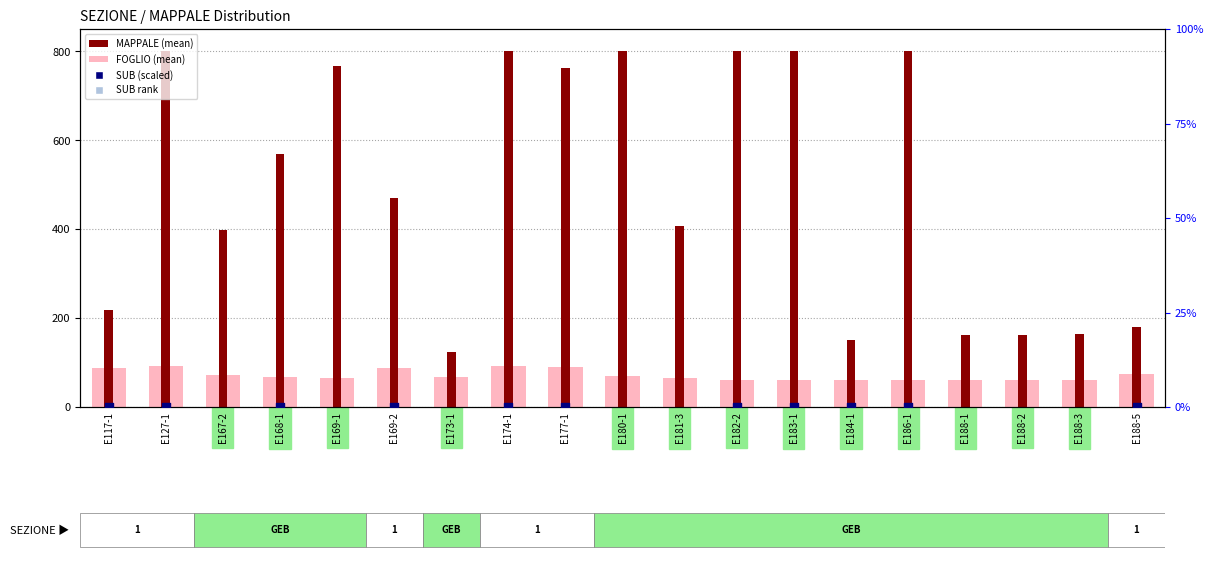

At how many categories does at least one series exceed 249?

12